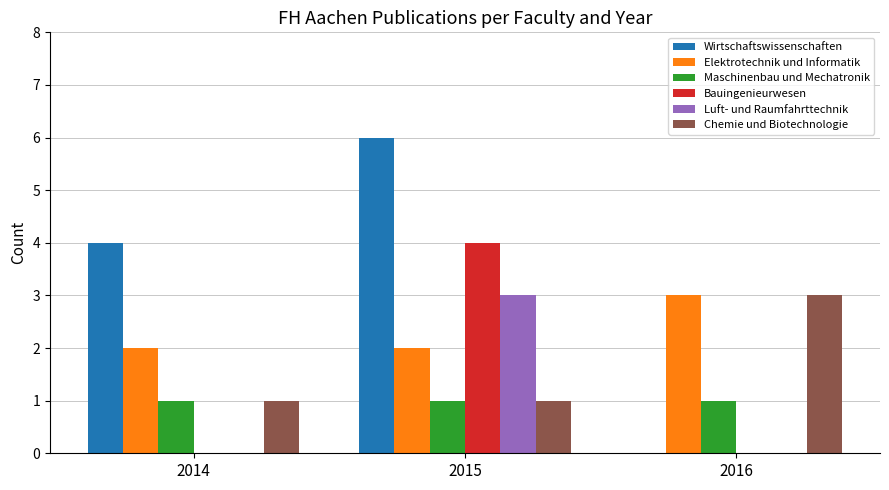

Which series changed the most between 2014 and 2016?

Wirtschaftswissenschaften